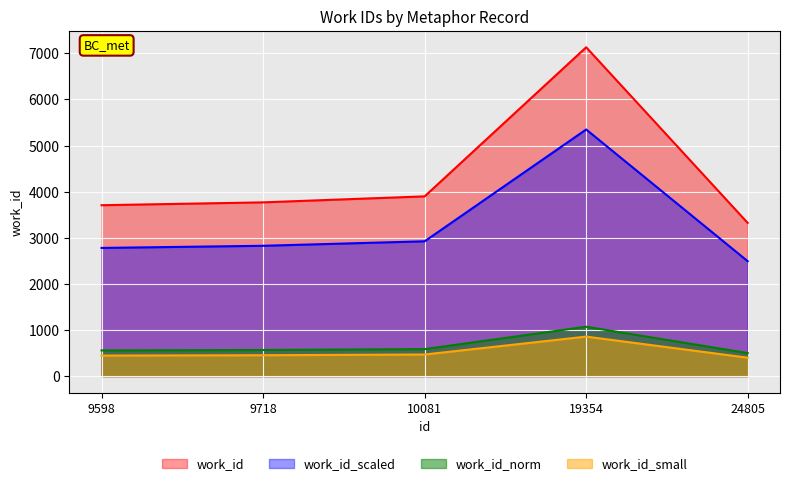

What is the average value?

4365